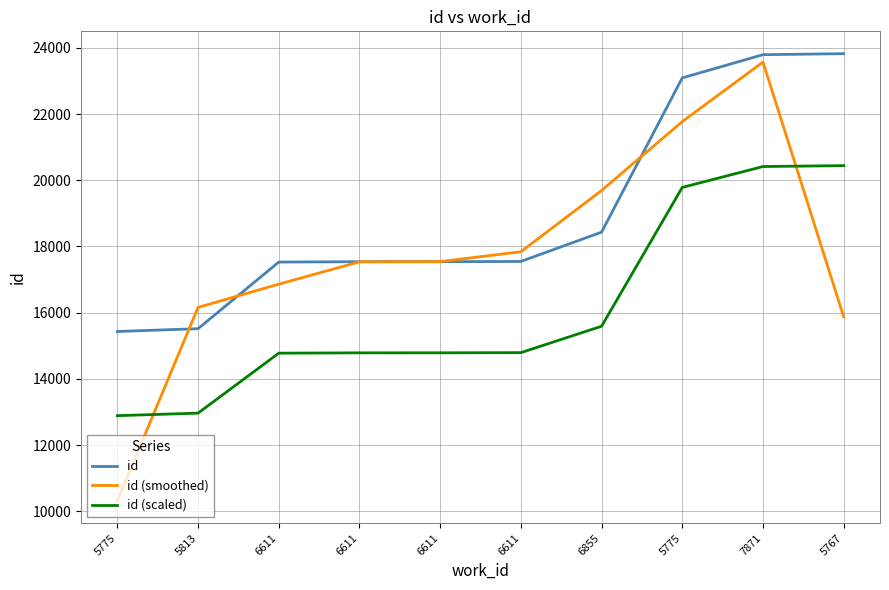

Rank the series by their average value, from highest to lowest.

id, id (smoothed), id (scaled)